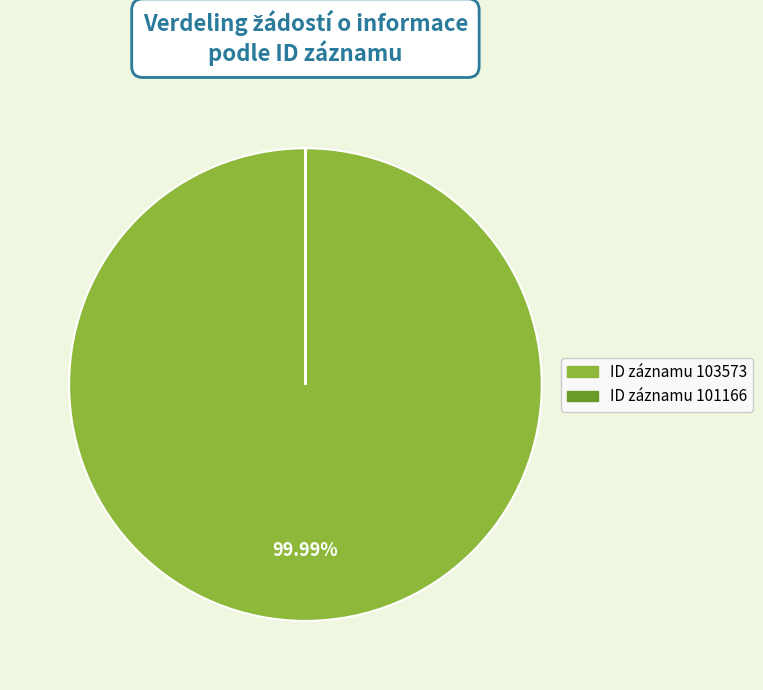

Does any single category account for the majority?

Yes